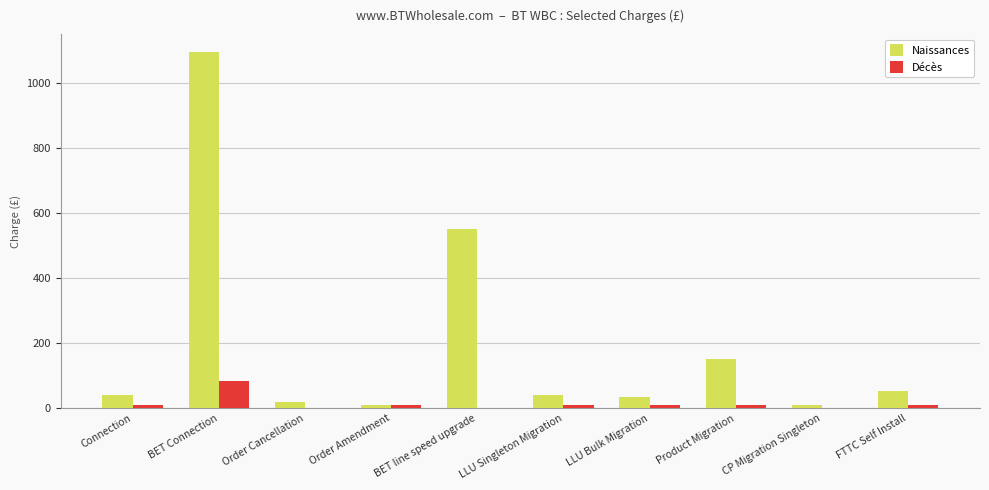

Is the value of Naissances at Connection greater than the value of Décès at Order Amendment?

Yes